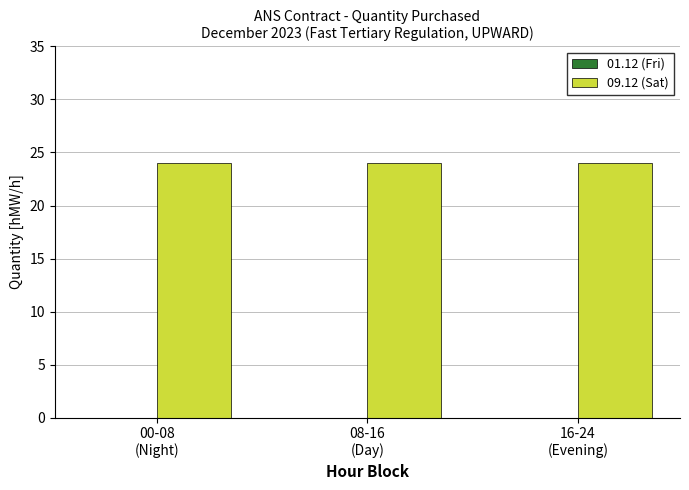

Which series changed the most between 00-08
(Night) and 16-24
(Evening)?

01.12 (Fri)